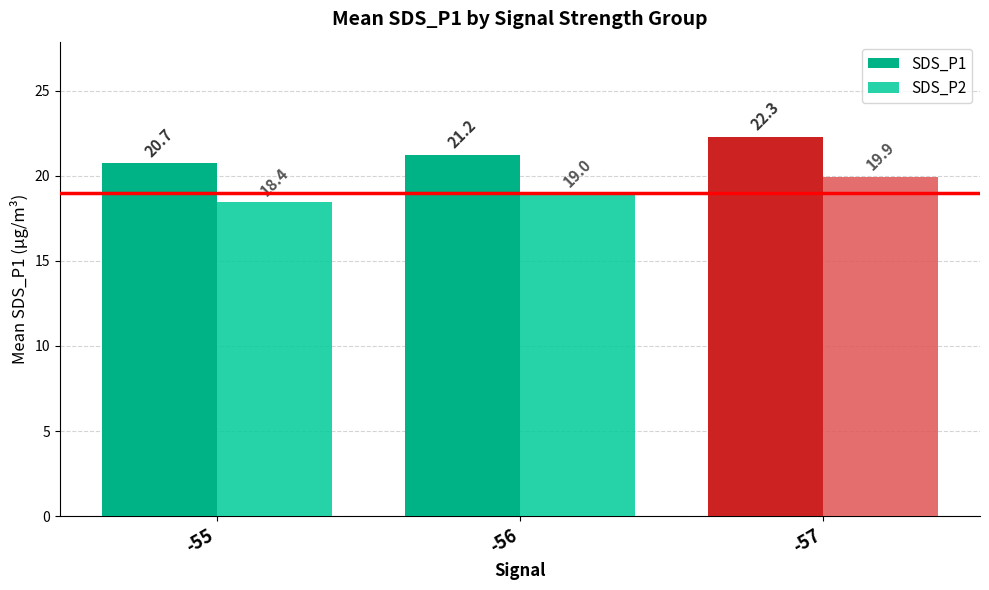

What is the value of the SDS_P2 bar at the 3rd from the left?

19.9